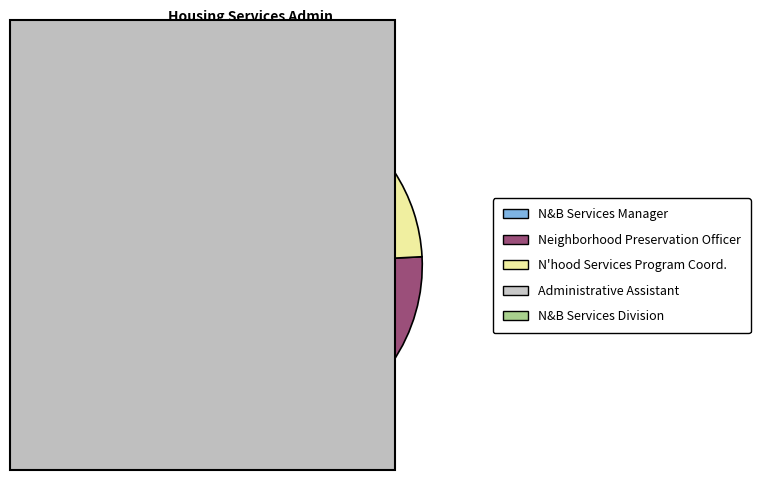

To the nearest percent, what is the average slice percentage?

20%